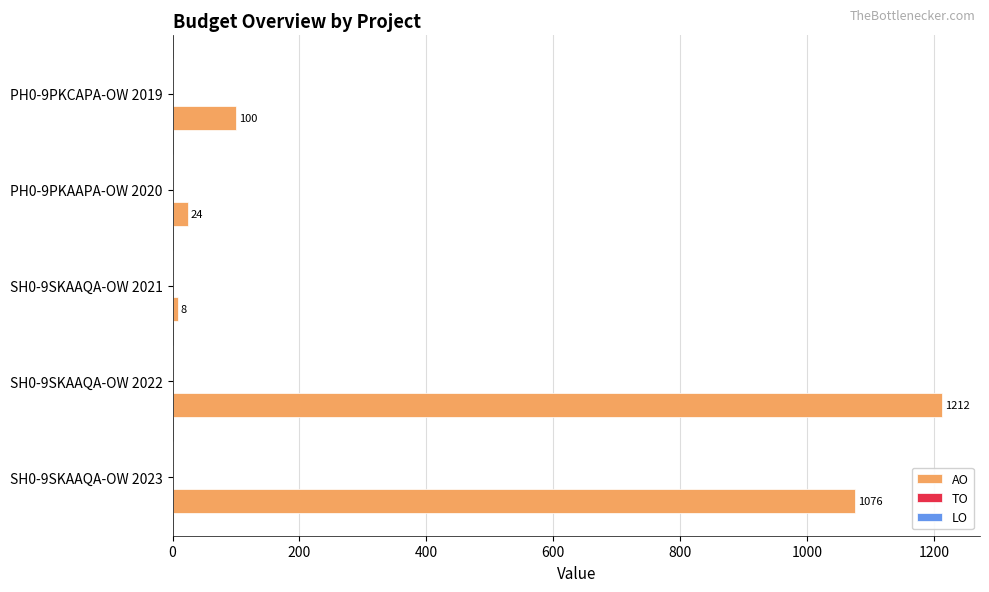

Reading top to bottom, extract all data points from this chart.

PH0-9PKCAPA-OW 2019=100	PH0-9PKAAPA-OW 2020=24	SH0-9SKAAQA-OW 2021=8	SH0-9SKAAQA-OW 2022=1212	SH0-9SKAAQA-OW 2023=1076